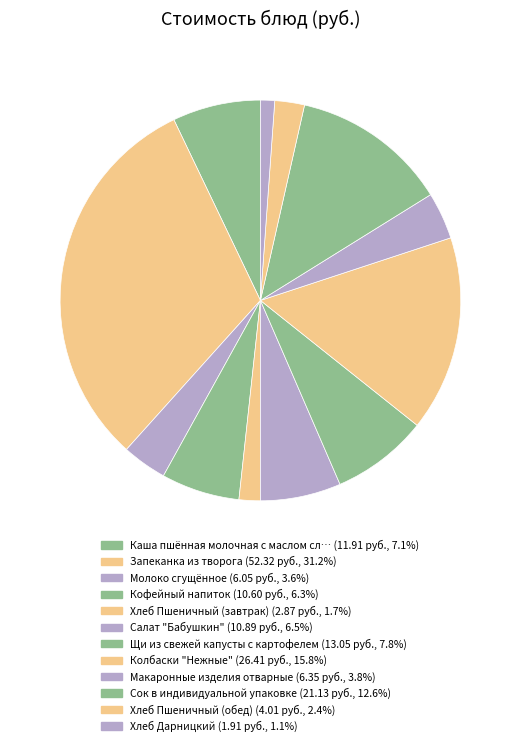

Count the number of slices in the pie.

12